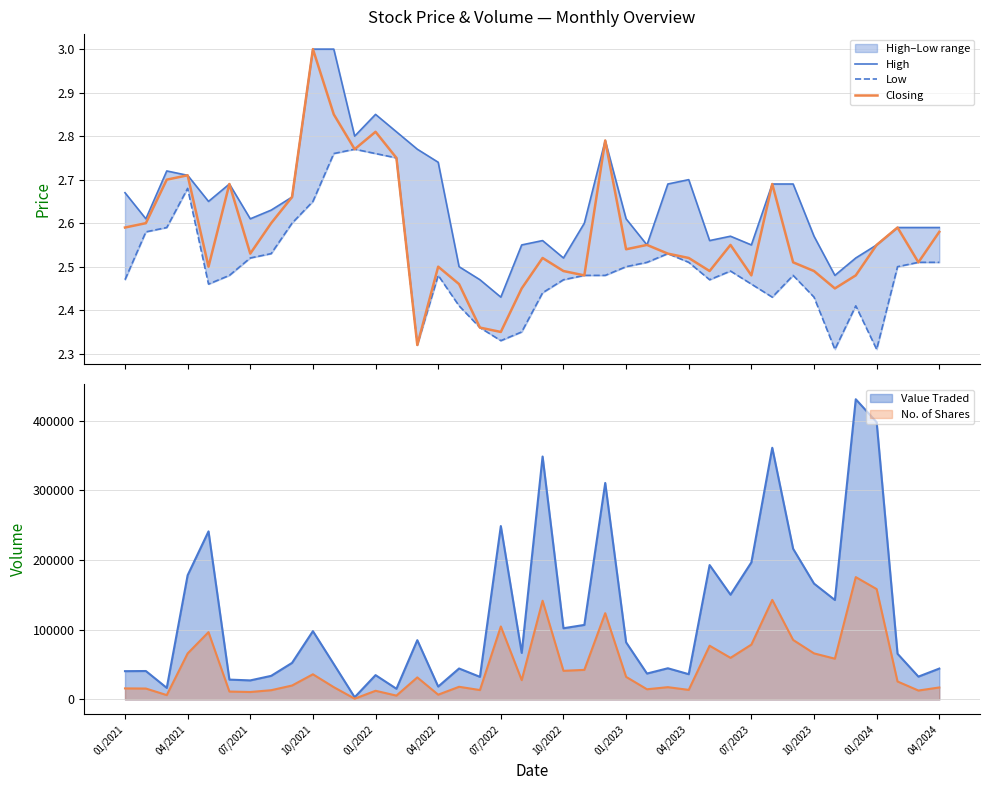

List the series in order of their overall mean, highest first.

High, Closing, Low